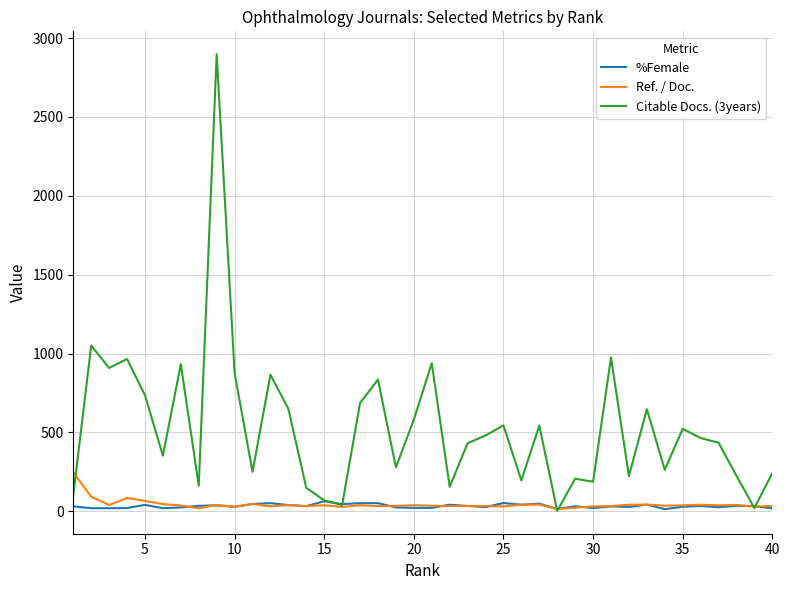

Which series has the widest spread of values?

Citable Docs. (3years)